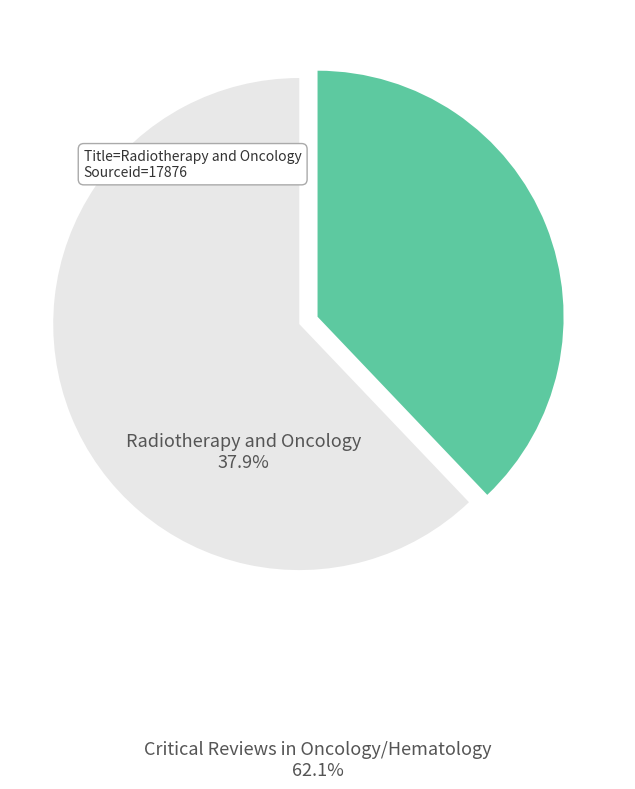

Which slice is the largest?

Critical Reviews in Oncology/Hematology